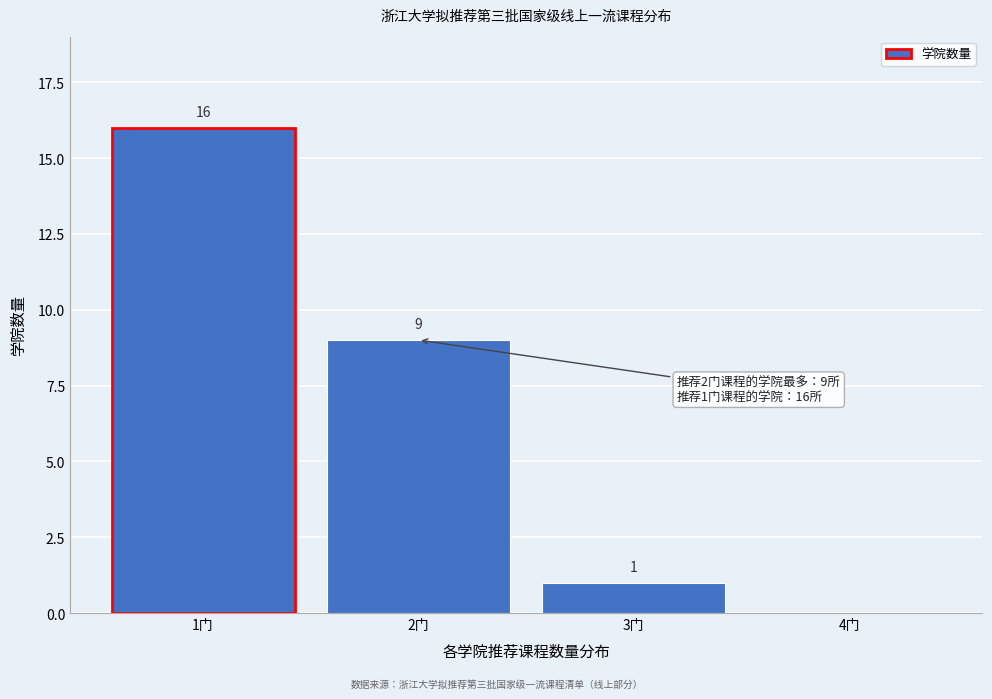

Reading left to right, what are all the values shown in this chart?

1门=16	2门=9	3门=1	4门=0